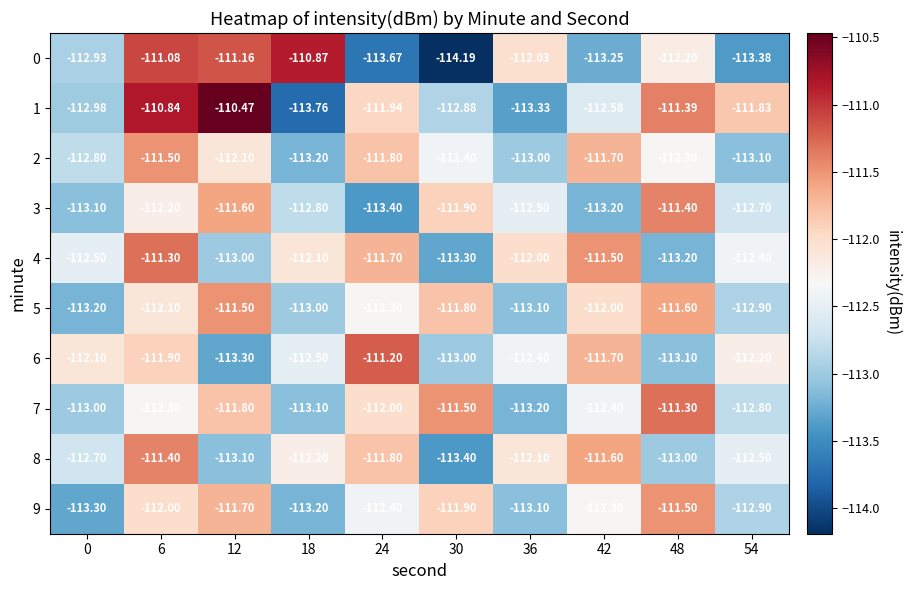

Is the value of 0 at 54 greater than the value of 5 at 18?

No